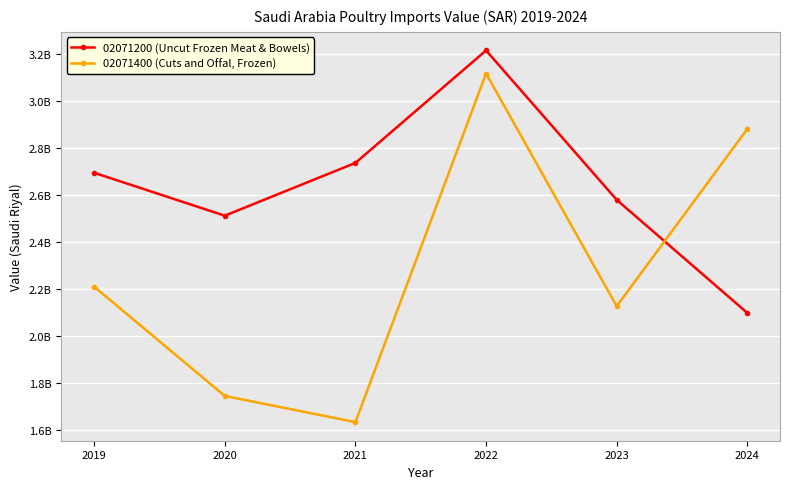

Which series has the widest spread of values?

02071400 (Cuts and Offal, Frozen)